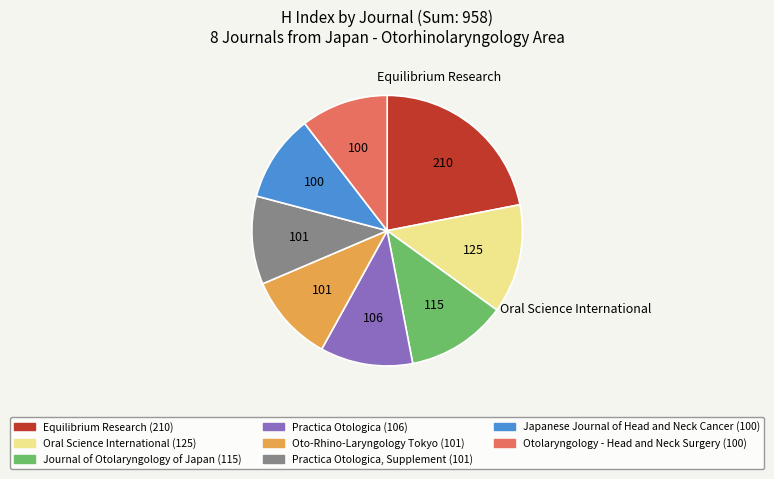

Does any single category account for the majority?

No